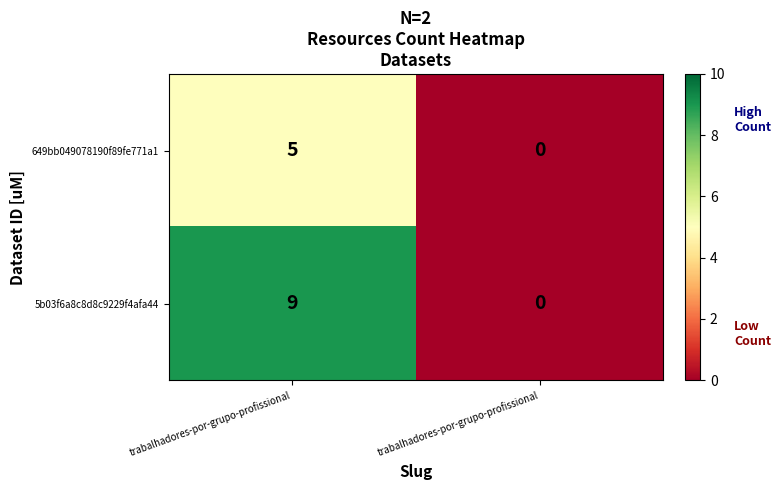

Count the number of categories in the chart.

2